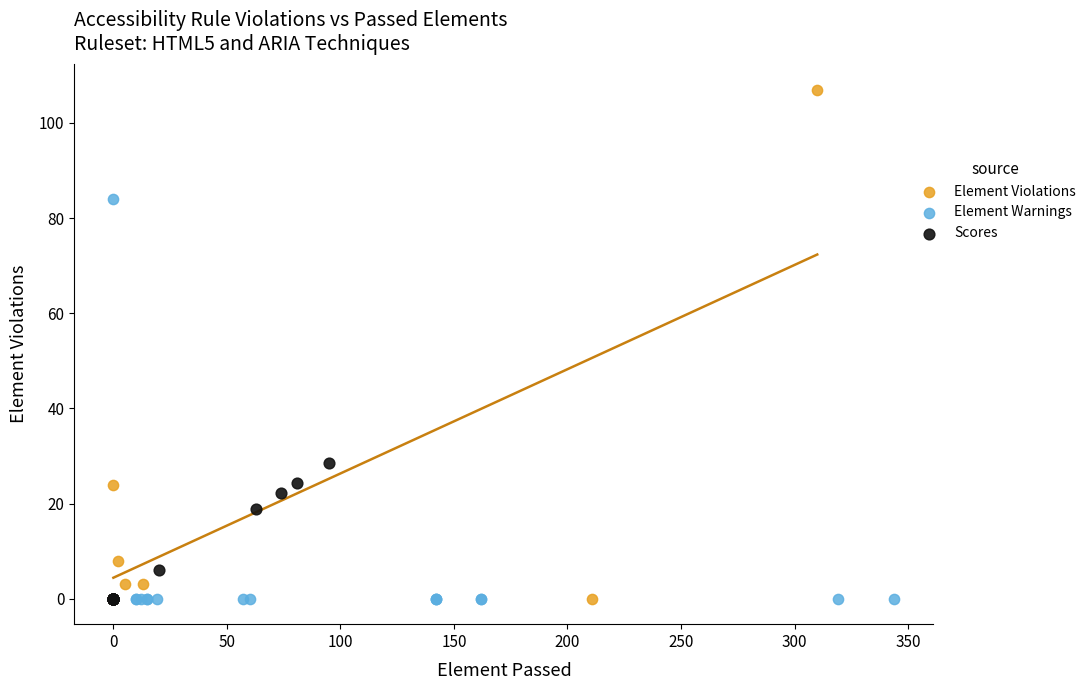

Which series has the largest Y range (max minus min)?

Element Violations